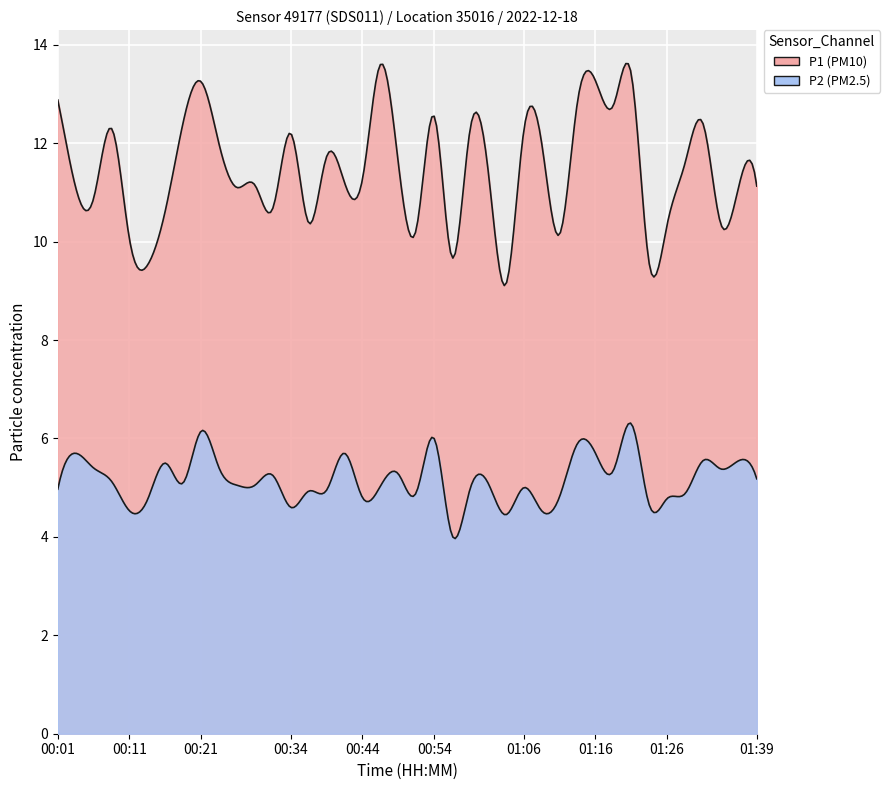

What is the value of the P1 point at the 6th from the left?

9.5